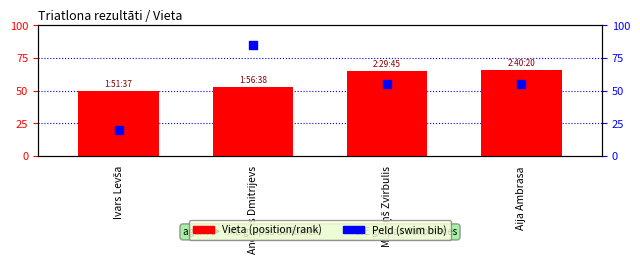

Which series has the widest spread of Y values?

Peld (swim bib)